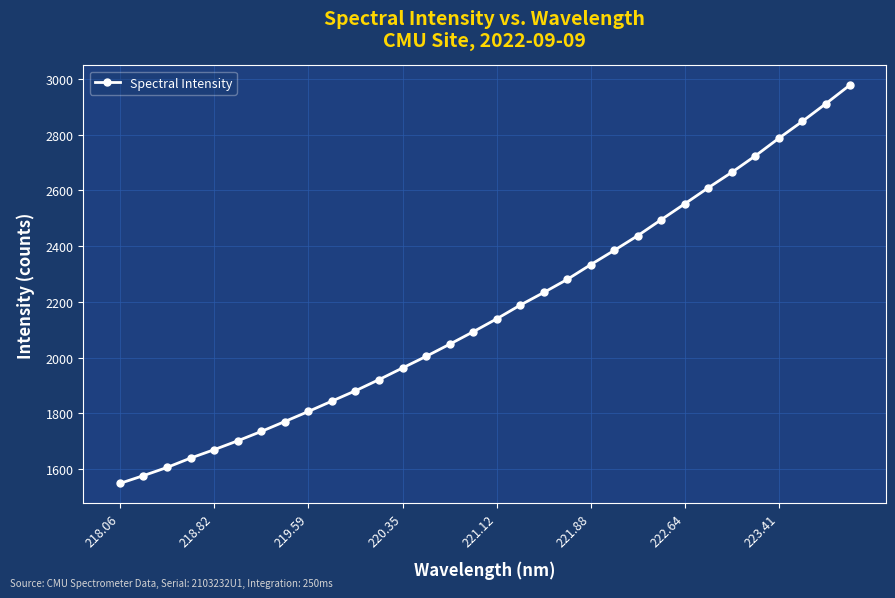

What is the value of the 3rd point from the left?

1605.6